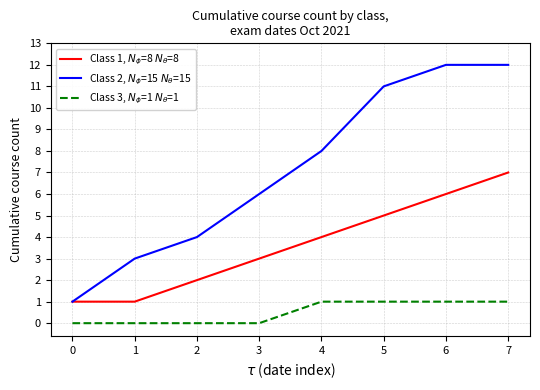

Reading left to right, extract all data points from this chart.

Class 1, $N_\phi$=8 $N_\theta$=8: 1	1	2	3	4	5	6	7
Class 2, $N_\phi$=15 $N_\theta$=15: 1	3	4	6	8	11	12	12
Class 3, $N_\phi$=1 $N_\theta$=1: 0	0	0	0	1	1	1	1